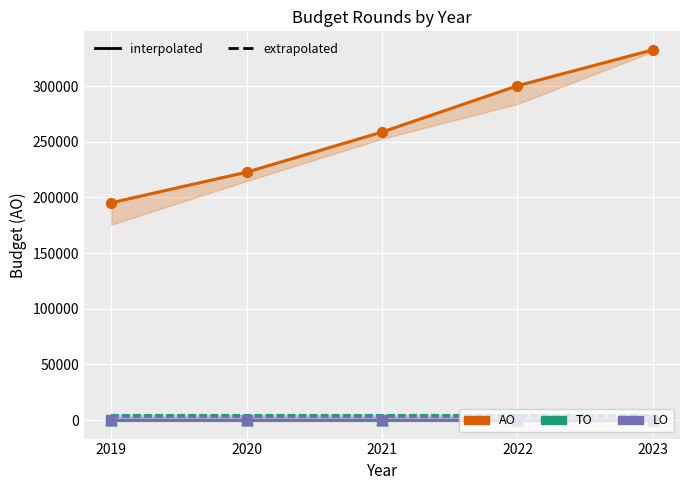

At which category is the sum across all series the highest?

2023